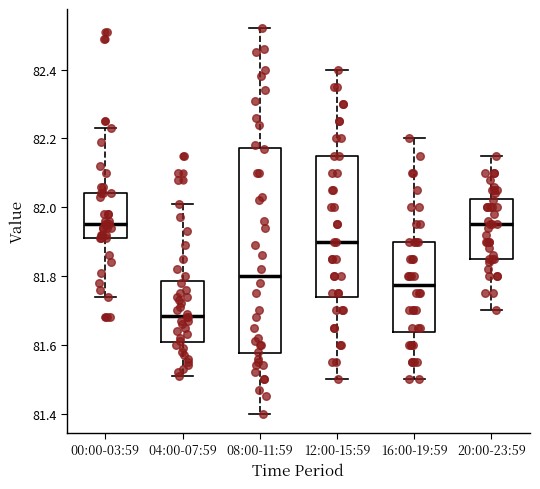

Where is the upper edge of the box for 12:00-15:59 on the y-axis? The values are not printed on the chart, so give them approximately, as read against the axis.

82.16